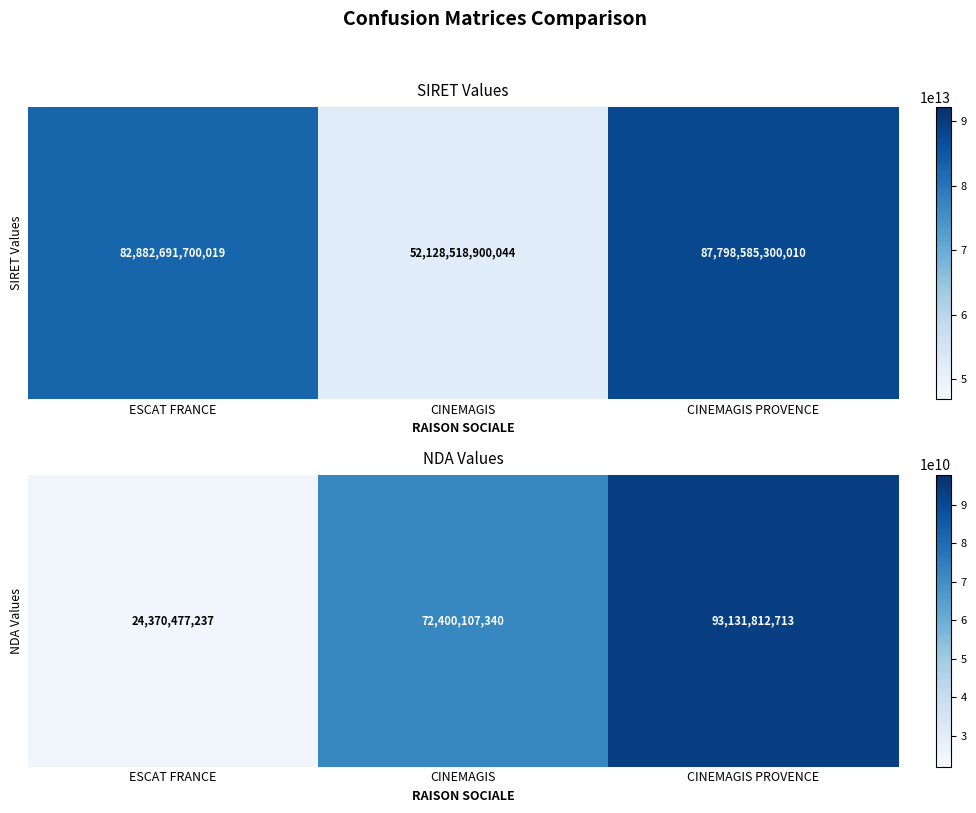

What is the change in value from ESCAT FRANCE to CINEMAGIS PROVENCE?

+68761335476